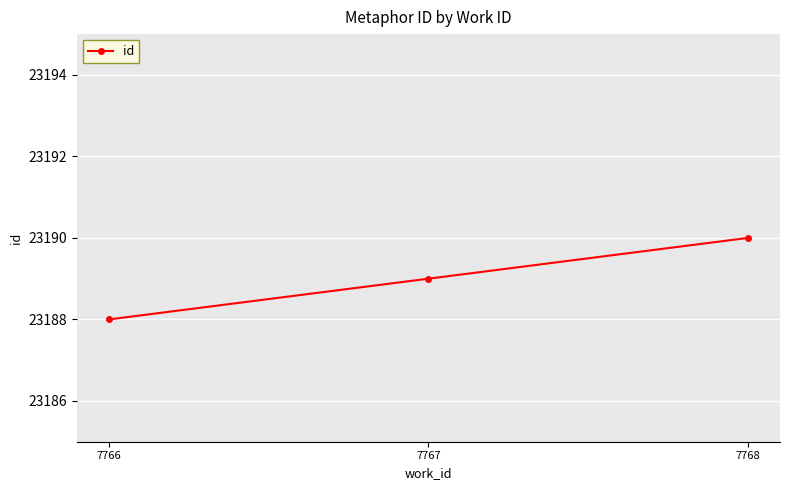

Approximately how many times larger is the value at 7766 compared to 7767?

1.0